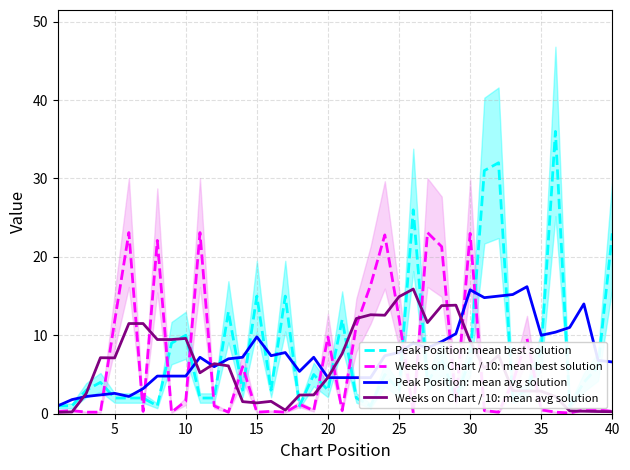

Which series has the largest total across all categories?

Peak Position: mean best solution